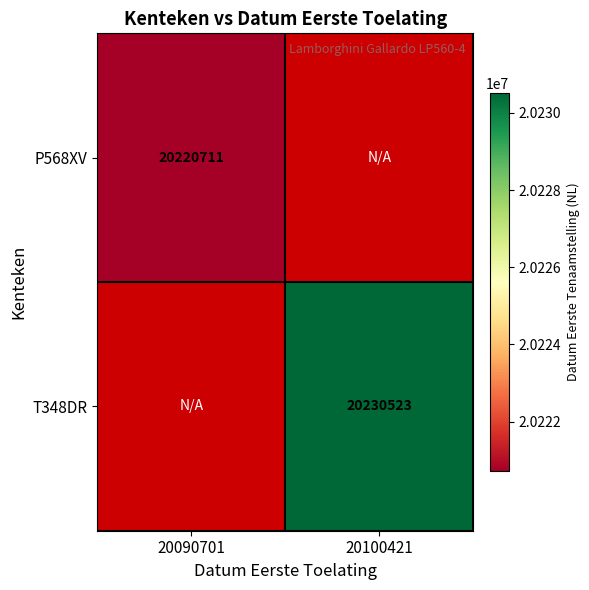

Is it true that P568XV equals 6107554.9 at 20090701?

False